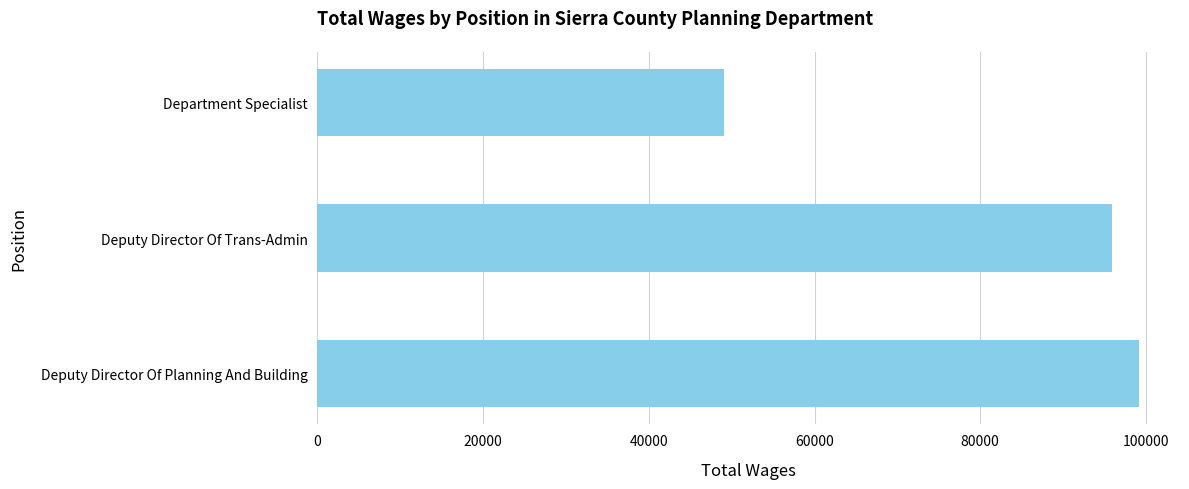

Rank the categories by value from lowest to highest.

Department Specialist, Deputy Director Of Trans-Admin, Deputy Director Of Planning And Building